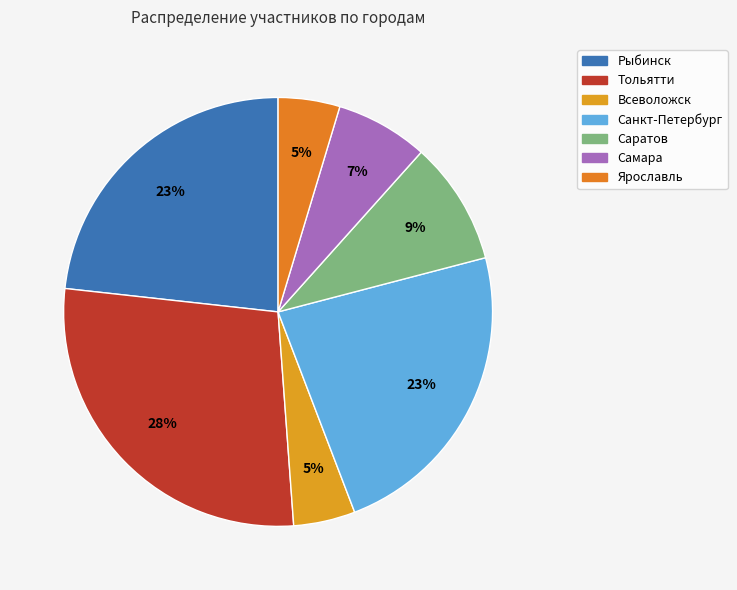

Does Саратов account for over 50% of the chart?

No